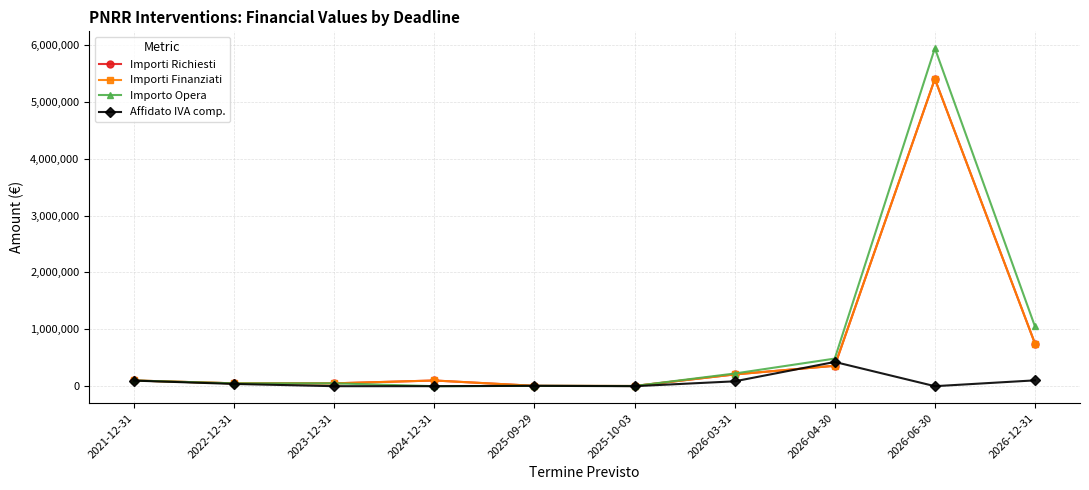

What is the label of the 5th point from the left?

2025-09-29